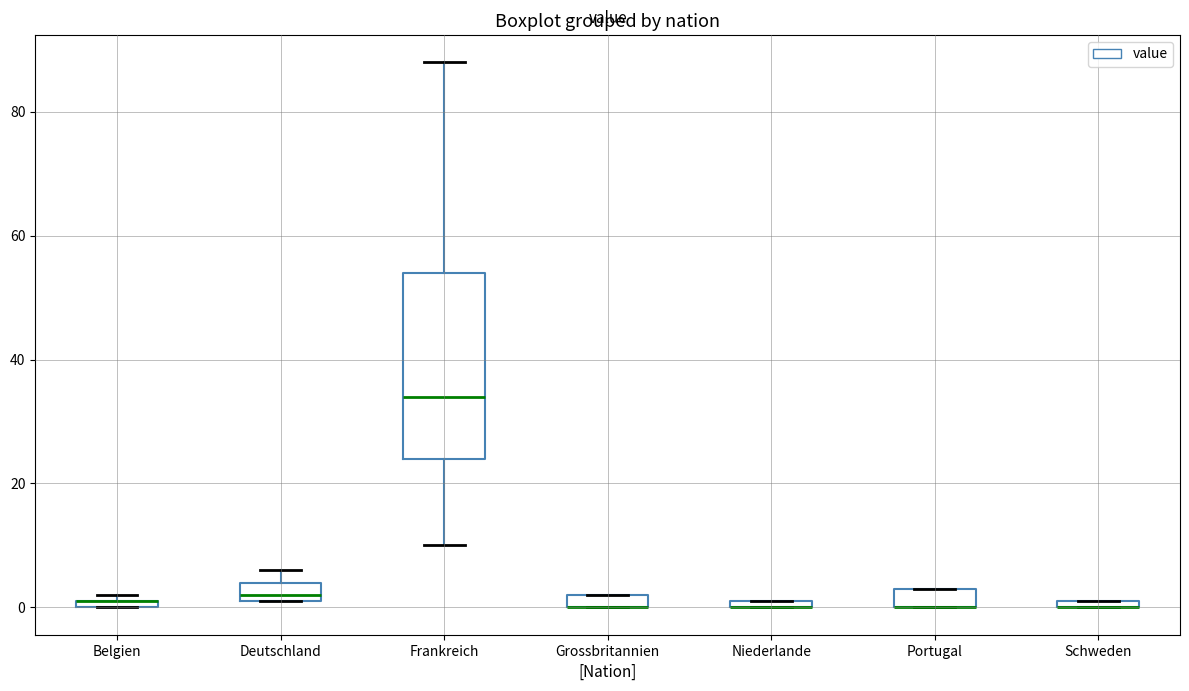

Where is the upper edge of the box for Niederlande on the y-axis? The values are not printed on the chart, so give them approximately, as read against the axis.

2